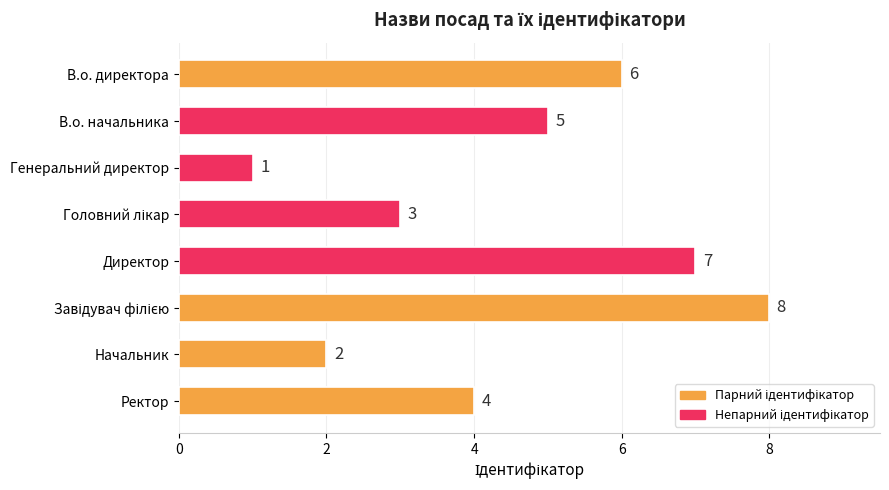

What is the smallest value displayed?

1